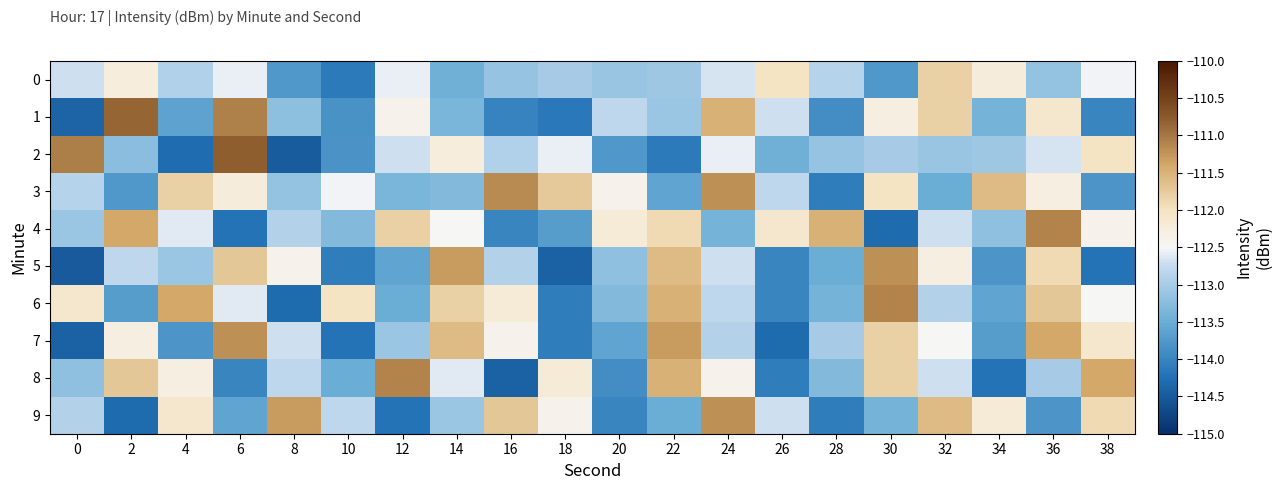

At which category is the sum across all series the highest?

36